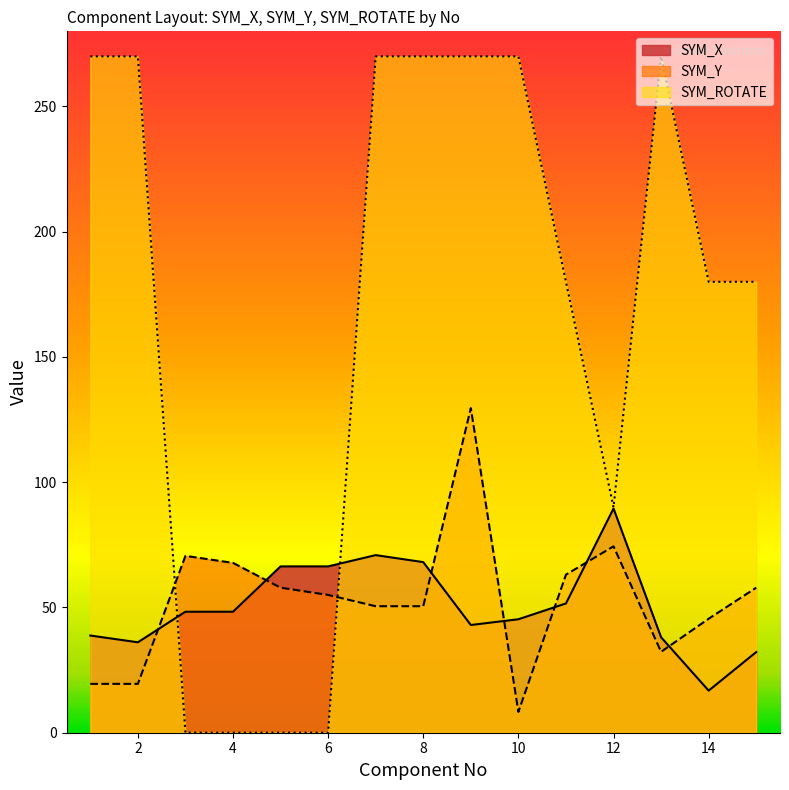

What is the difference between the second highest and second lowest values in the SYM_ROTATE series?

270.0